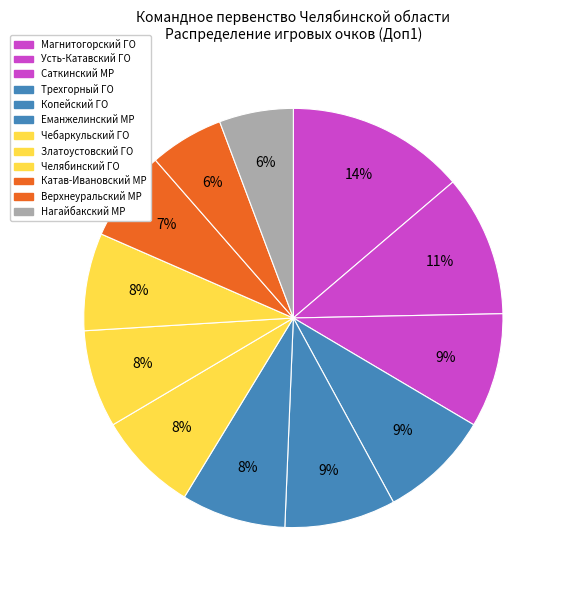

How many slices are in this pie chart?

12